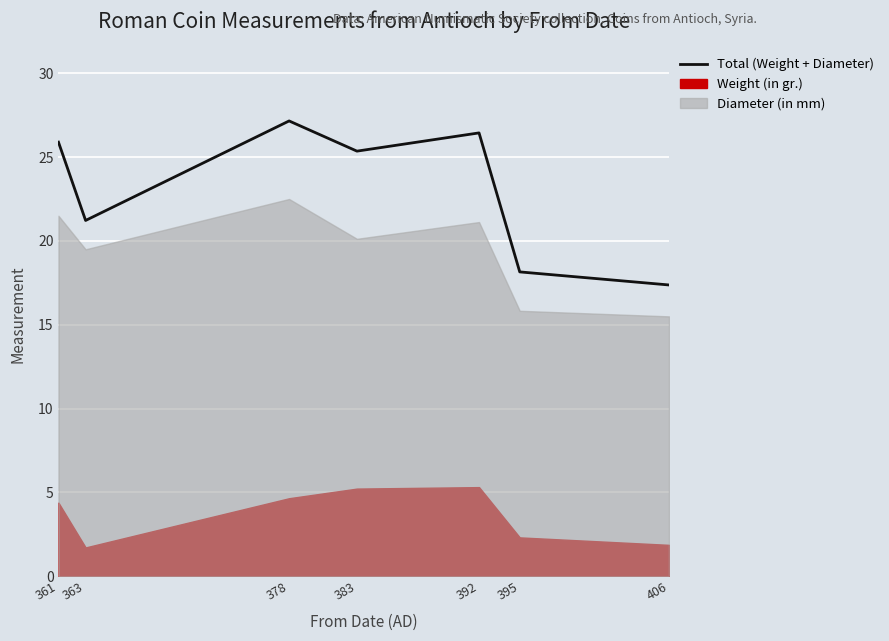

Where is the data nearest to the value 22?

363